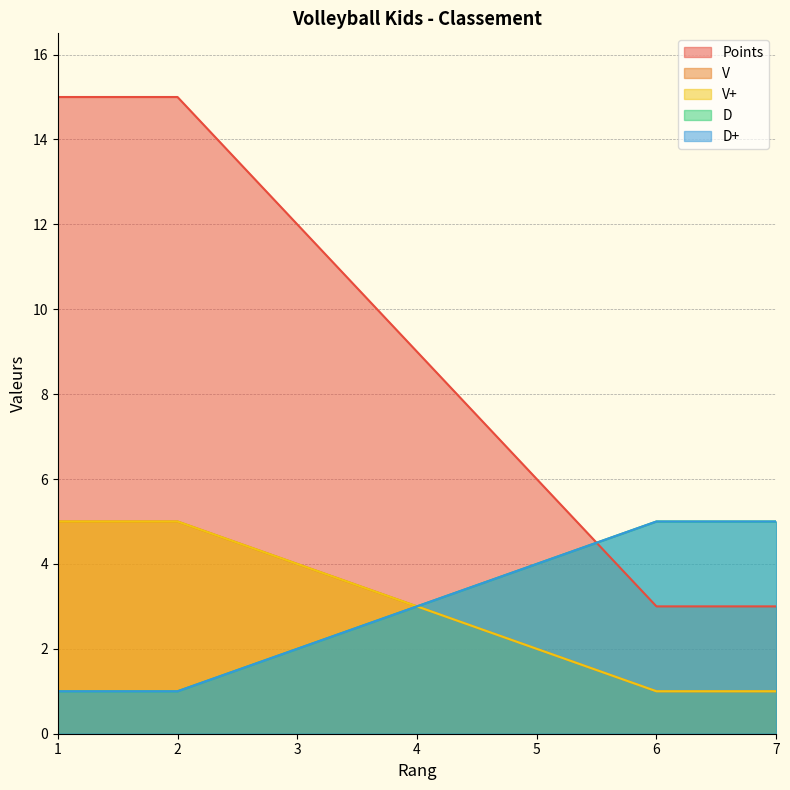

How many categories are shown in the chart?

7